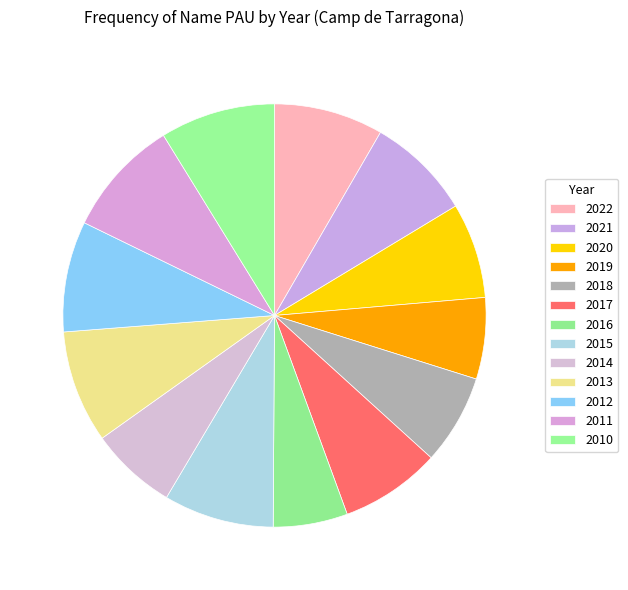

To the nearest percent, what portion does 2020 represent?

7%